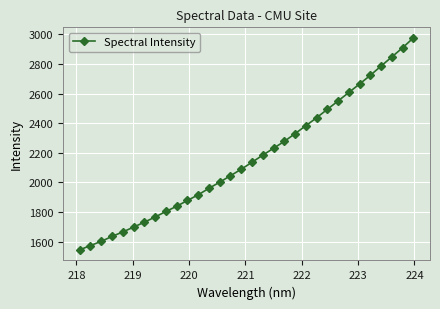

What is the difference between the maximum and minimum values?

1432.0